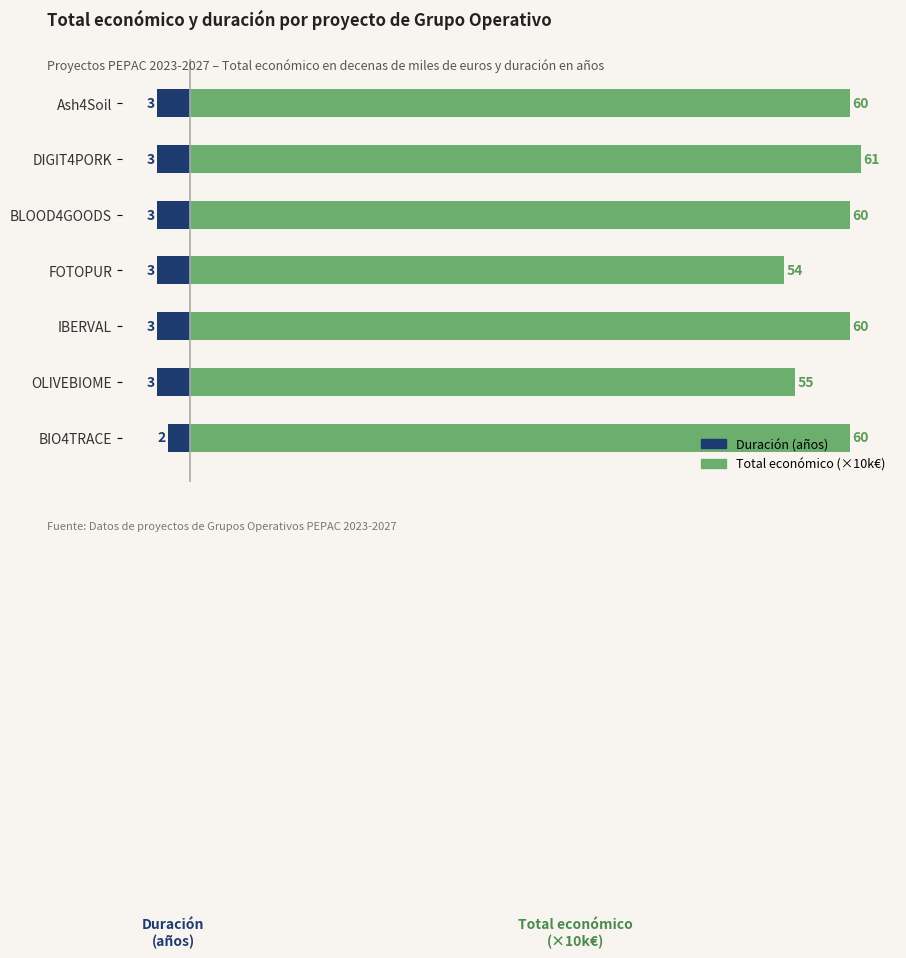

Which series changed the most between FOTOPUR and BLOOD4GOODS?

Total económico (×10k€)